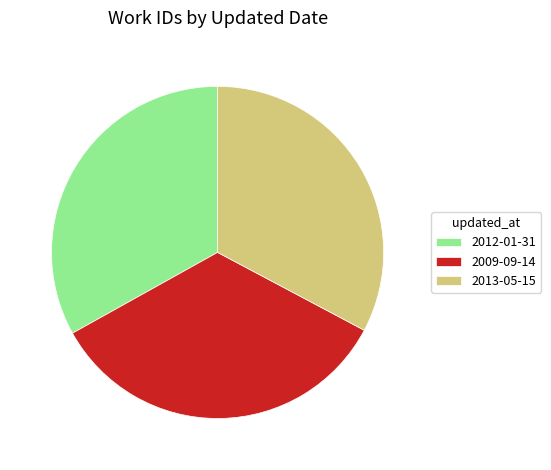

What is the largest slice in the pie chart?

2009-09-14